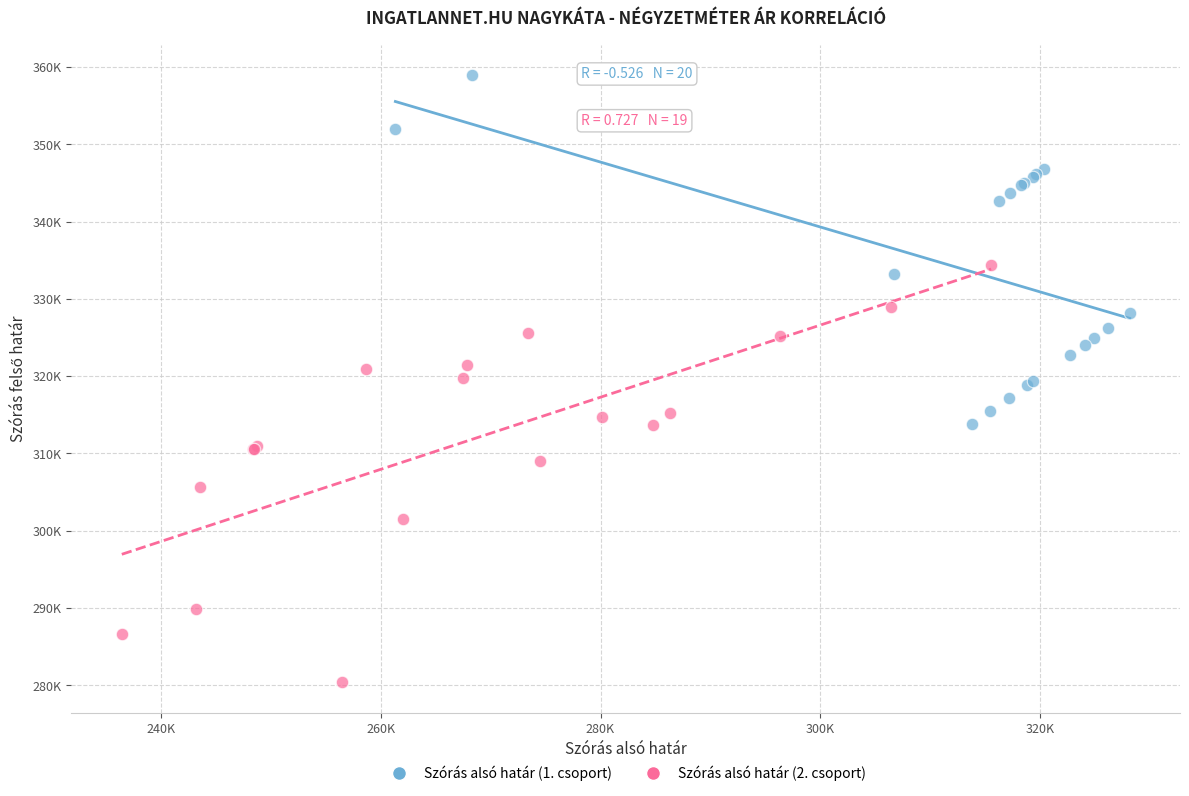

Which series has the widest spread of Y values?

Szórás alsó határ (2. csoport)